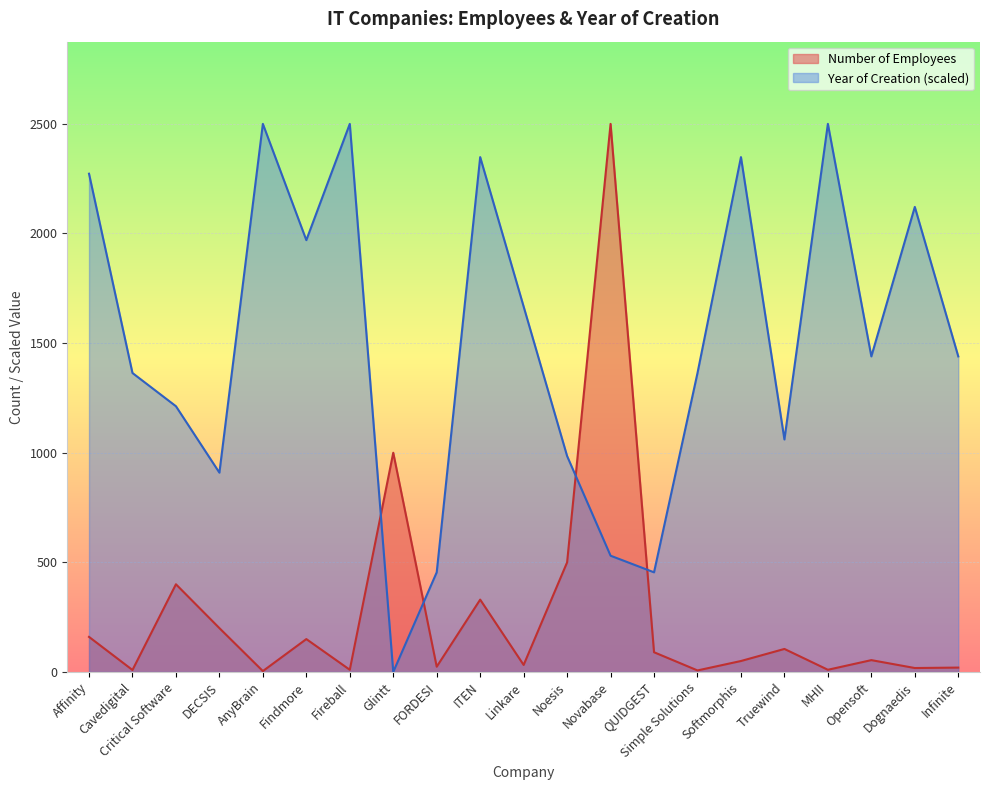

What is the sum of all Year of Creation values?

31439.4